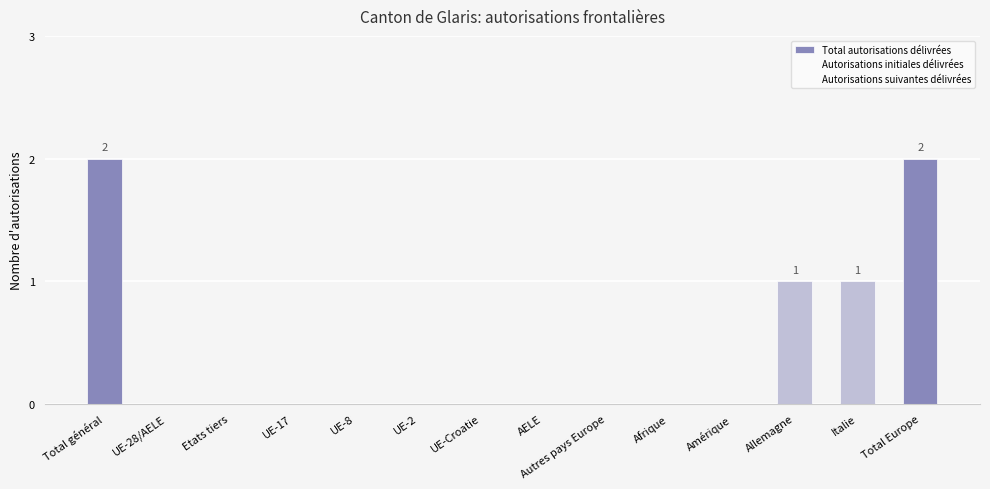

Between Amérique and Afrique, which is larger?

Amérique